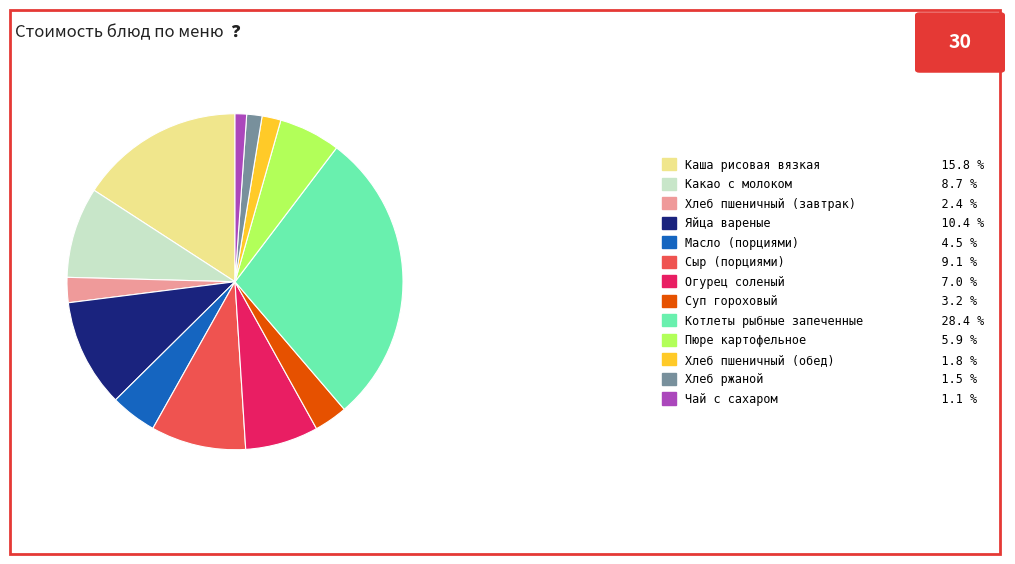

How many segments does this pie chart have?

13